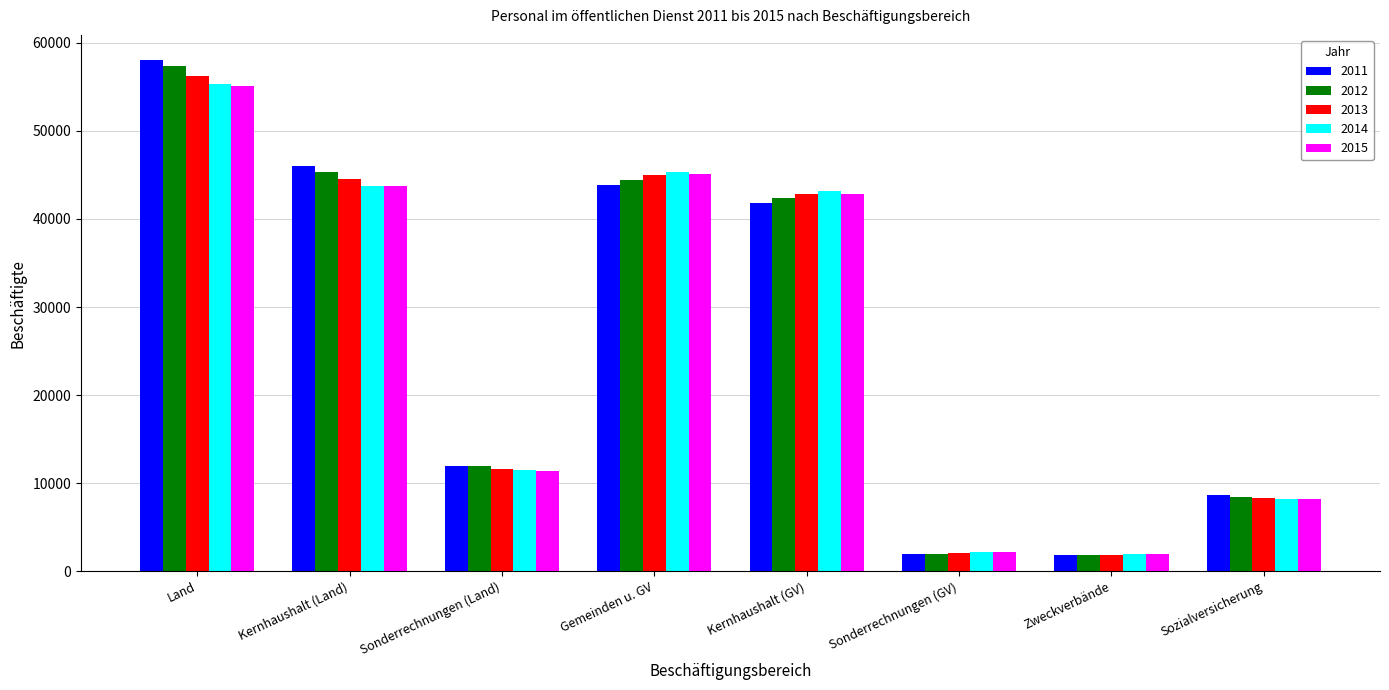

How many bars are there in total?

40